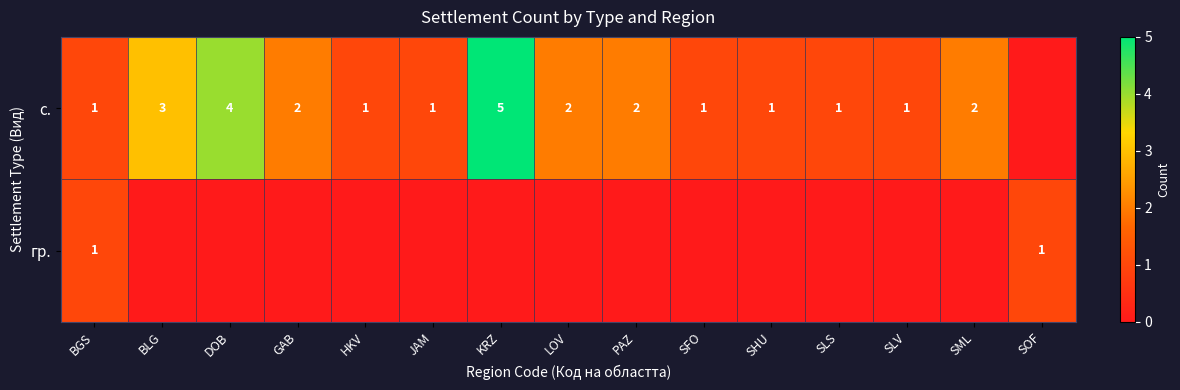

Rank the categories by row_1 value from lowest to highest.

BLG, DOB, GAB, HKV, JAM, KRZ, LOV, PAZ, SFO, SHU, SLS, SLV, SML, BGS, SOF